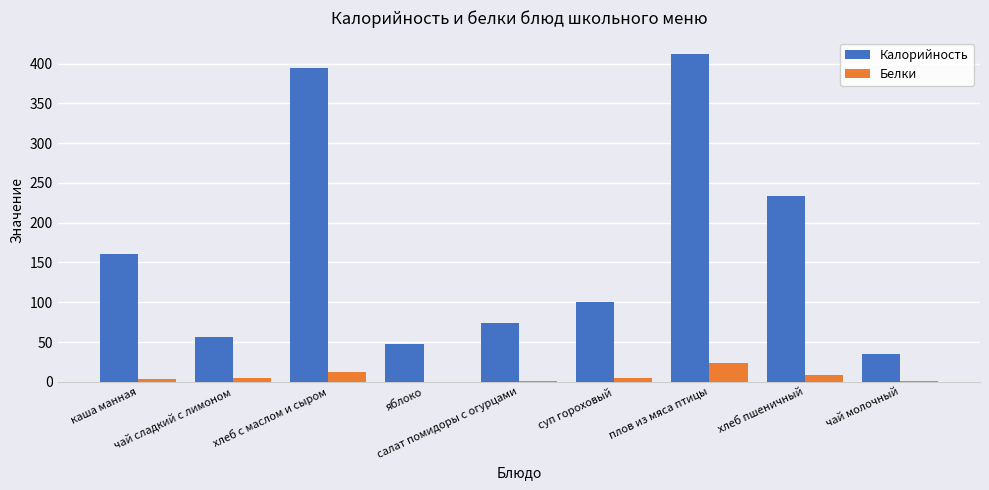

Is it true that Калорийность equals 57.0 at чай сладкий с лимоном?

True